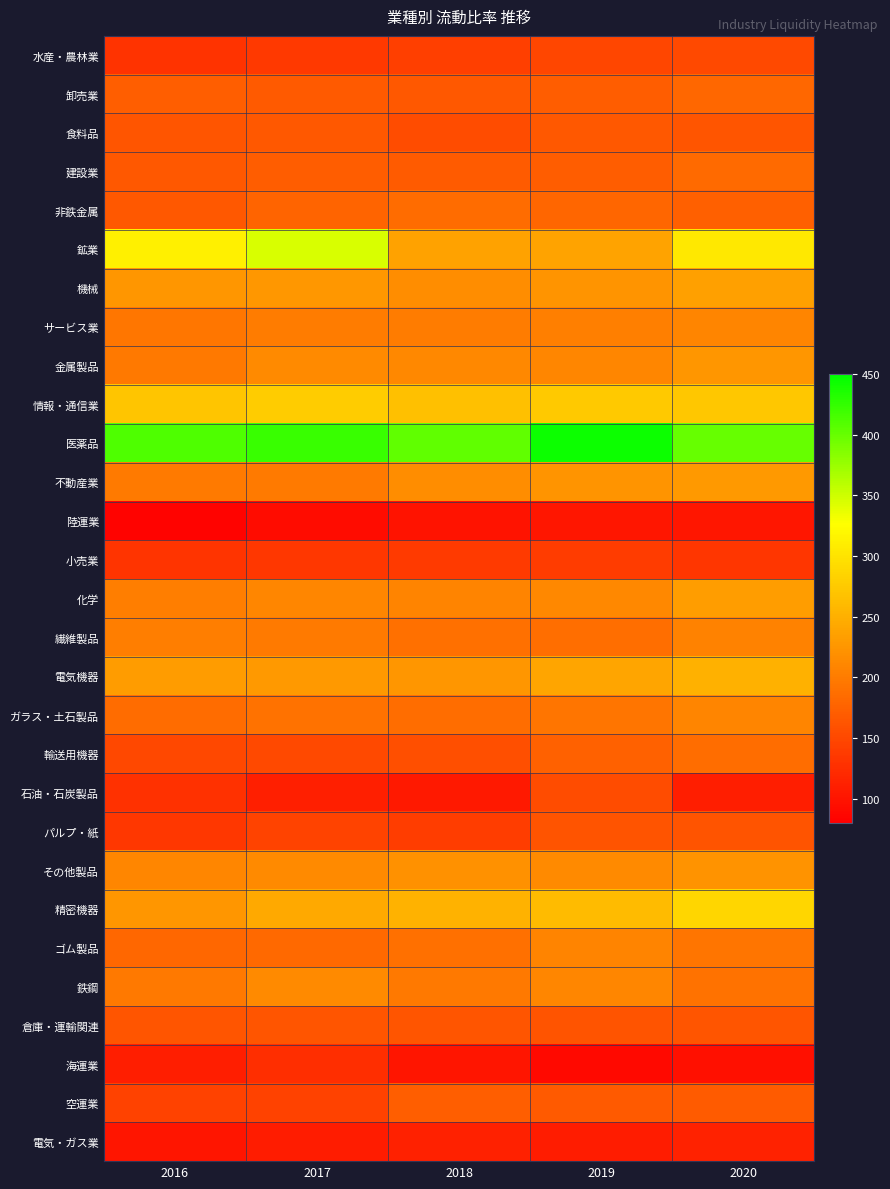

Reading left to right, transcribe all the data shown in this chart.

水産・農林業: 2016=129.8	2017=135.5	2018=141.6	2019=148.6	2020=151.8
卸売業: 2016=171.1	2017=168.0	2018=166.6	2019=170.7	2020=179.8
食料品: 2016=163.3	2017=165.9	2018=155.0	2019=165.8	2020=162.5
建設業: 2016=166.2	2017=169.7	2018=169.5	2019=171.0	2020=182.9
非鉄金属: 2016=165.6	2017=177.1	2018=184.3	2019=178.9	2020=172.8
鉱業: 2016=311.9	2017=345.9	2018=236.2	2019=238.5	2020=304.6
機械: 2016=225.7	2017=226.6	2018=216.0	2019=223.6	2020=235.7
サービス業: 2016=194.4	2017=200.6	2018=200.7	2019=203.4	2020=209.4
金属製品: 2016=197.7	2017=214.1	2018=212.0	2019=210.9	2020=225.7
情報・通信業: 2016=271.3	2017=278.0	2018=265.8	2019=273.7	2020=273.4
医薬品: 2016=411.1	2017=422.4	2018=403.2	2019=443.0	2020=400.6
不動産業: 2016=198.6	2017=198.9	2018=216.1	2019=224.4	2020=227.5
陸運業: 2016=84.1	2017=93.0	2018=98.8	2019=102.0	2020=101.8
小売業: 2016=131.5	2017=133.9	2018=137.2	2019=138.2	2020=132.7
化学: 2016=201.9	2017=210.5	2018=208.0	2019=211.6	2020=232.4
繊維製品: 2016=202.4	2017=199.6	2018=188.9	2019=188.0	2020=206.3
電気機器: 2016=230.7	2017=227.6	2018=225.2	2019=239.9	2020=251.7
ガラス・土石製品: 2016=184.8	2017=190.7	2018=186.2	2019=193.4	2020=209.4
輸送用機器: 2016=150.5	2017=151.7	2018=157.2	2019=174.3	2020=185.6
石油・石炭製品: 2016=127.7	2017=110.9	2018=105.2	2019=155.0	2020=109.1
パルプ・紙: 2016=134.0	2017=145.8	2018=140.2	2019=161.9	2020=161.4
その他製品: 2016=210.3	2017=214.2	2018=221.4	2019=213.8	2020=223.0
精密機器: 2016=224.7	2017=244.2	2018=252.0	2019=260.9	2020=287.9
ゴム製品: 2016=179.9	2017=182.3	2018=188.8	2019=207.9	2020=193.3
鉄鋼: 2016=197.2	2017=213.6	2018=198.1	2019=211.0	2020=190.6
倉庫・運輸関連: 2016=162.8	2017=163.2	2018=162.9	2019=161.3	2020=162.5
海運業: 2016=109.5	2017=125.6	2018=100.4	2019=89.5	2020=95.9
空運業: 2016=143.8	2017=144.4	2018=171.2	2019=167.6	2020=169.3
電気・ガス業: 2016=101.3	2017=108.3	2018=112.7	2019=108.6	2020=113.8